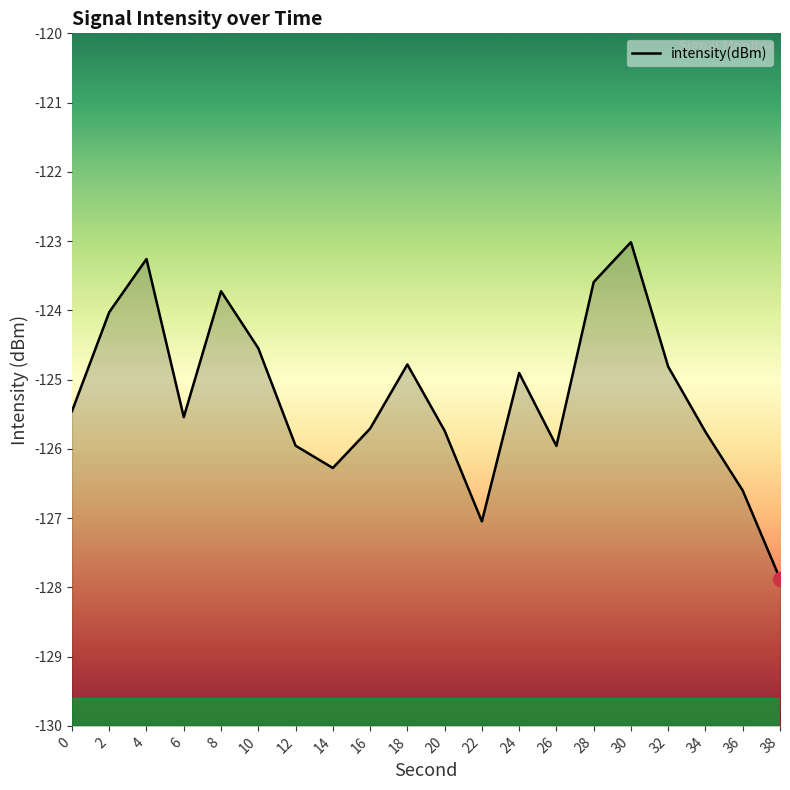

List the labels in order of value, largest first.

30, 4, 28, 8, 2, 10, 18, 32, 24, 0, 6, 16, 20, 34, 12, 26, 14, 36, 22, 38